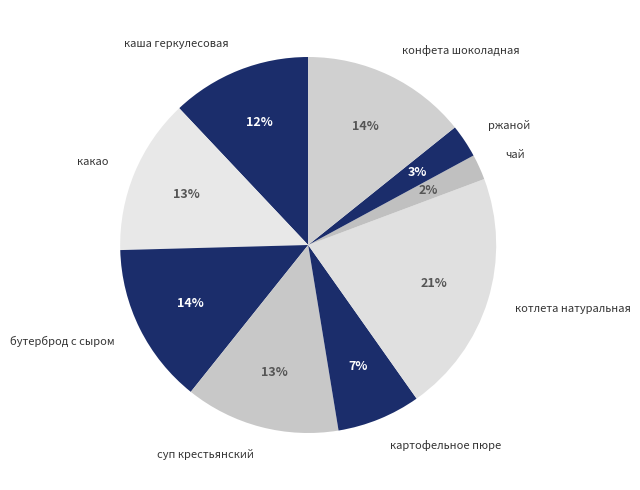

Count the number of slices in the pie.

9